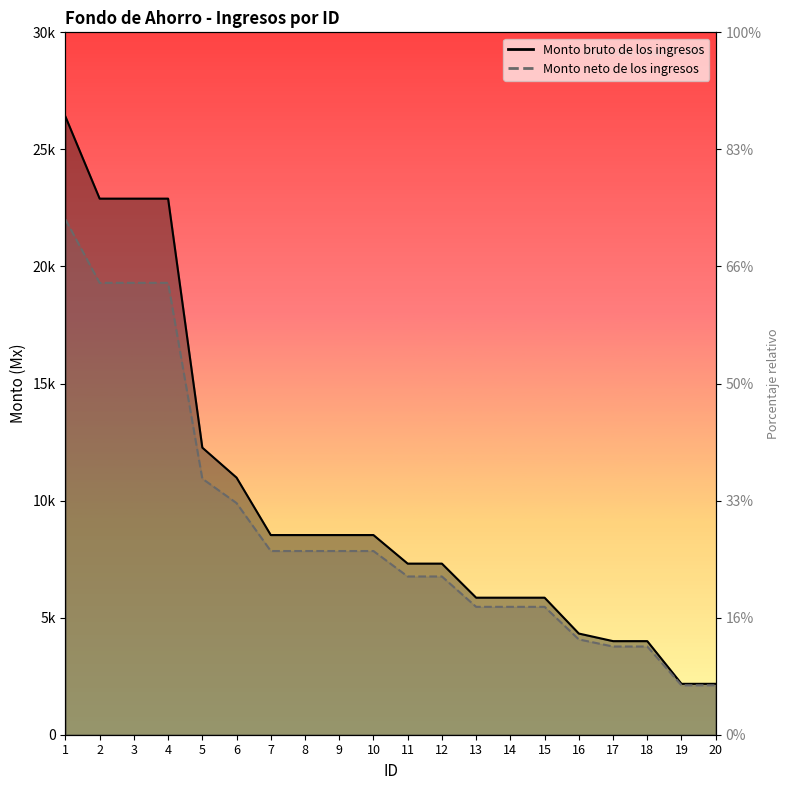

Rank the series at 6 from lowest to highest value.

Monto neto de los ingresos, Monto bruto de los ingresos